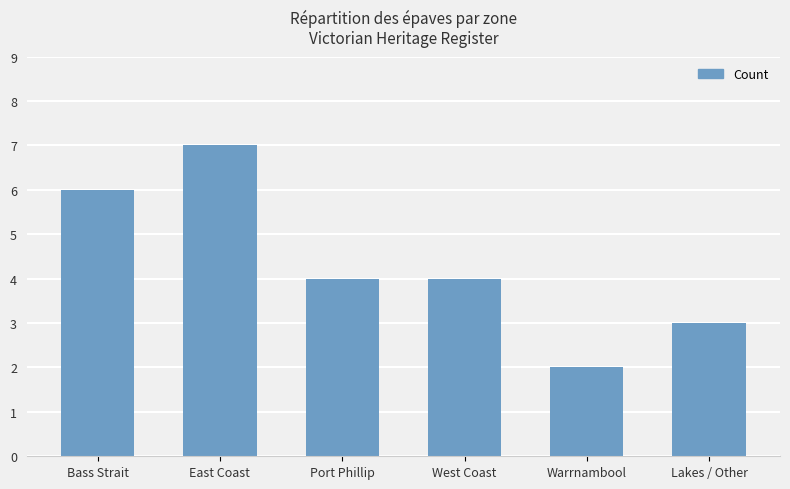

Read the value at West Coast.

4